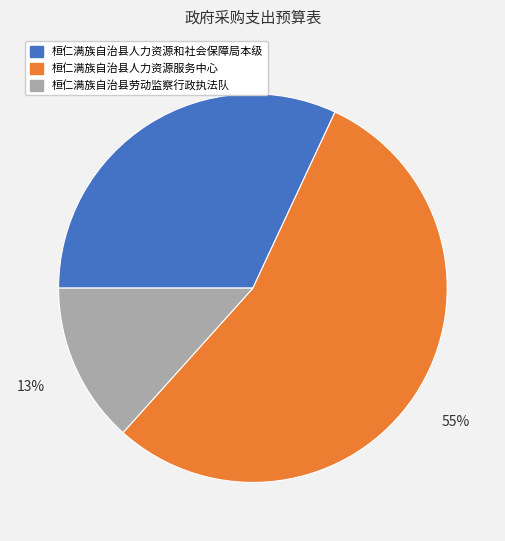

The 桓仁满族自治县人力资源和社会保障局本级 slice represents 22% of the pie. True or false?

False